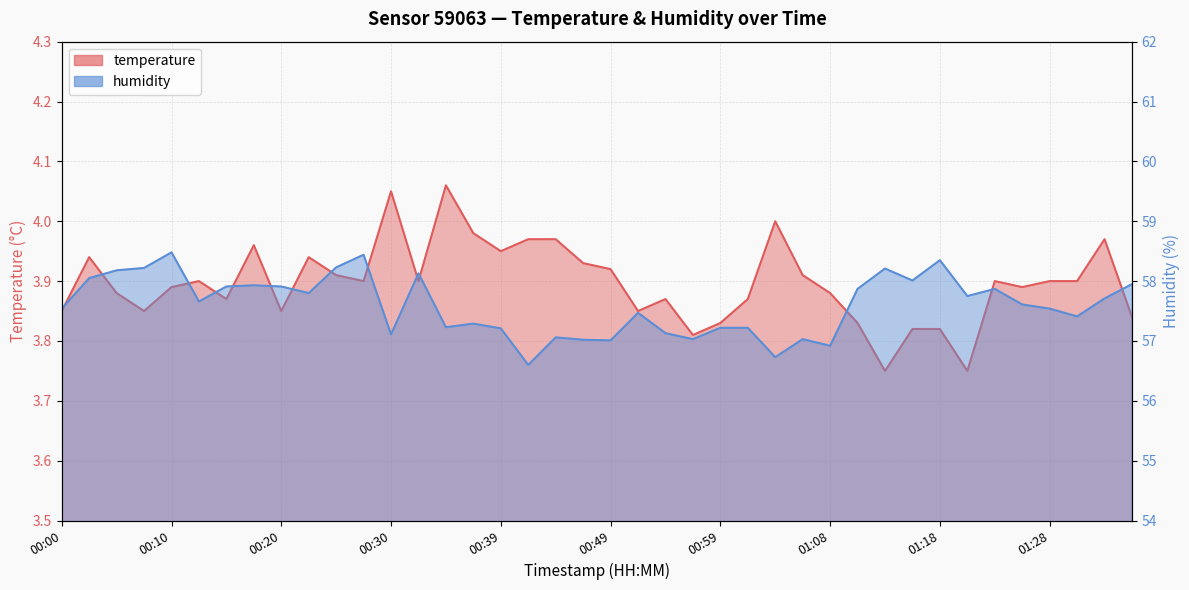

Where is the first local minimum for humidity?

00:13